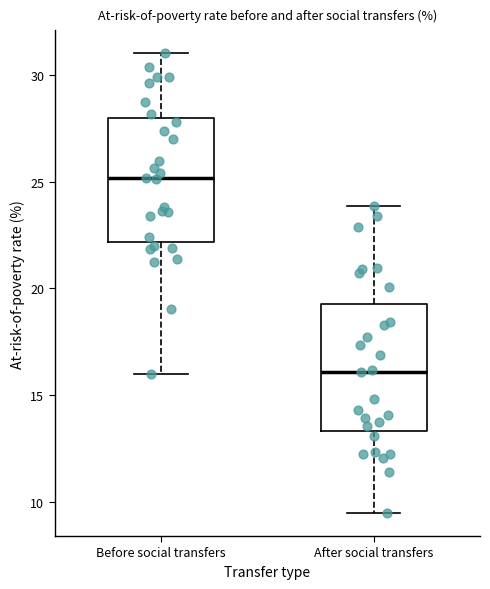

Where does the lower whisker of the box for Before social transfers end on the y-axis? The values are not printed on the chart, so give them approximately, as read against the axis.

16.0